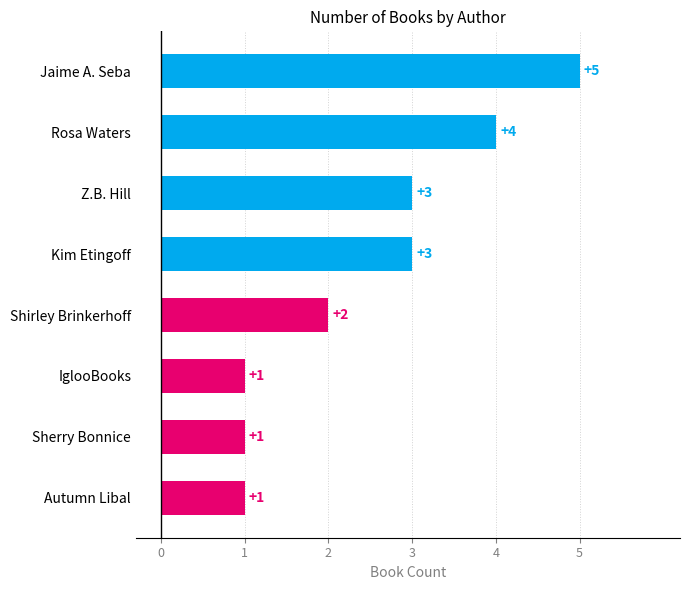

Does the chart contain stacked bars?

No